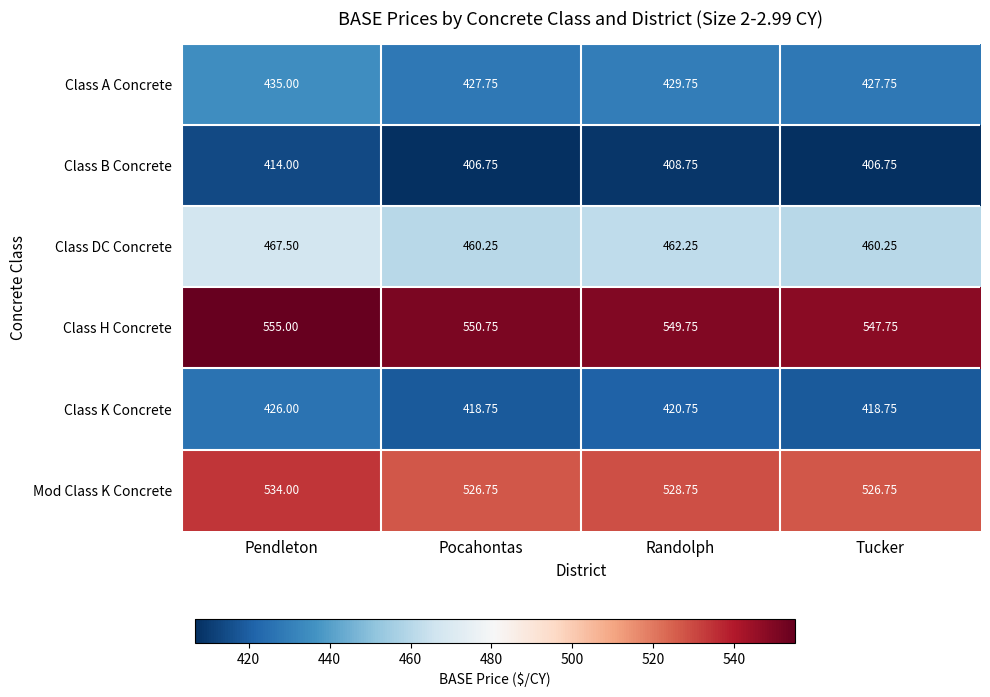

Which category has the highest value in the Class K Concrete series?

Pendleton